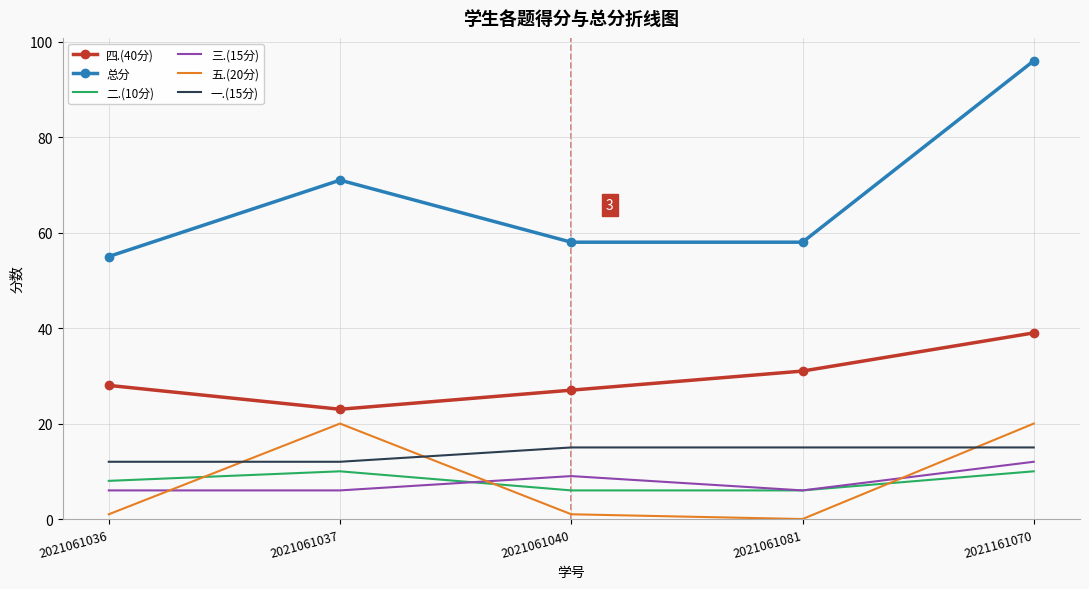

What is the total value across all series at 2021061081?

116